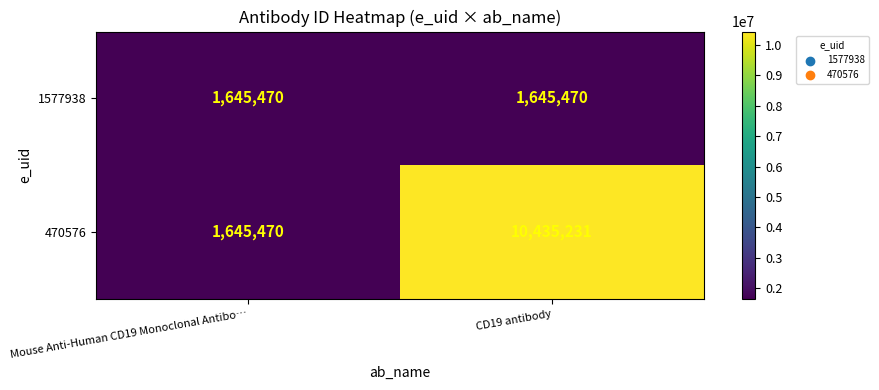

Is it true that 1577938 equals 1645470 at CD19 antibody?

True